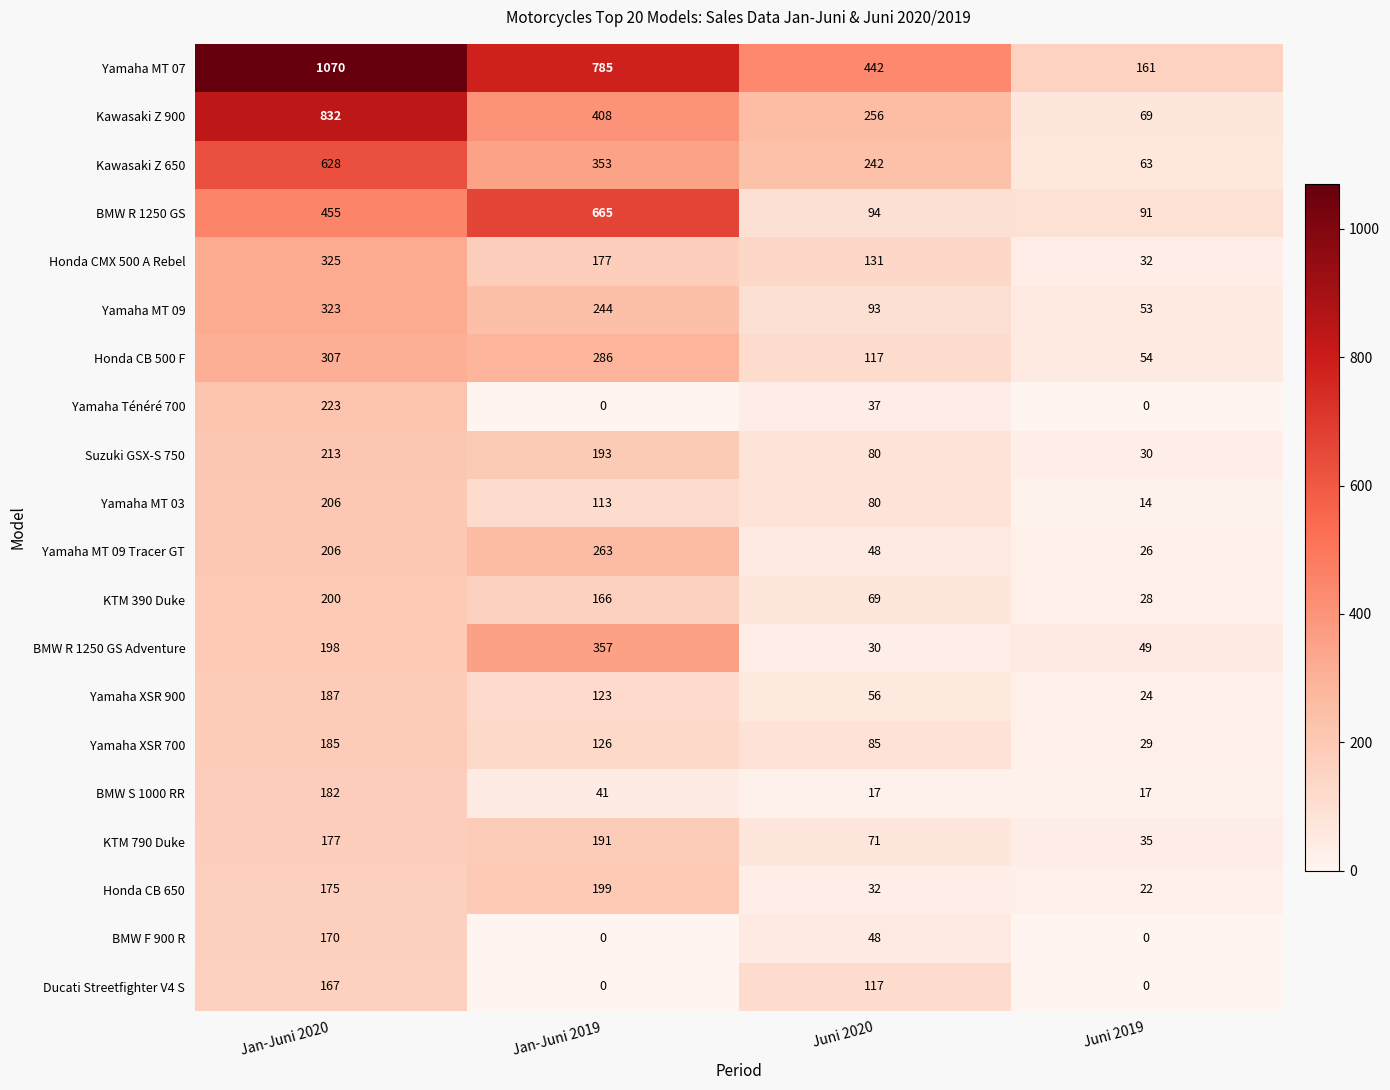

Read the Yamaha MT 07 value at Juni 2019.

161